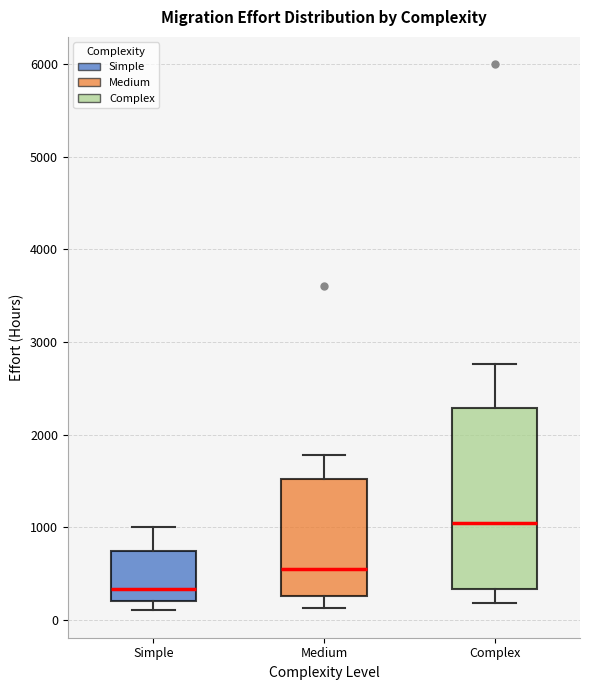

Where does the lower whisker of the box for Medium end on the y-axis? The values are not printed on the chart, so give them approximately, as read against the axis.

100